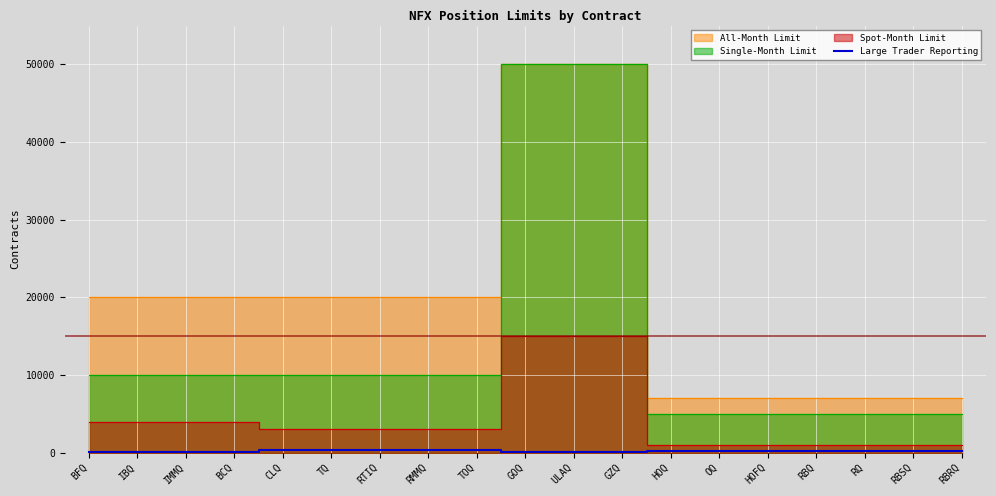

Count the values in the range 25 to 350.

19